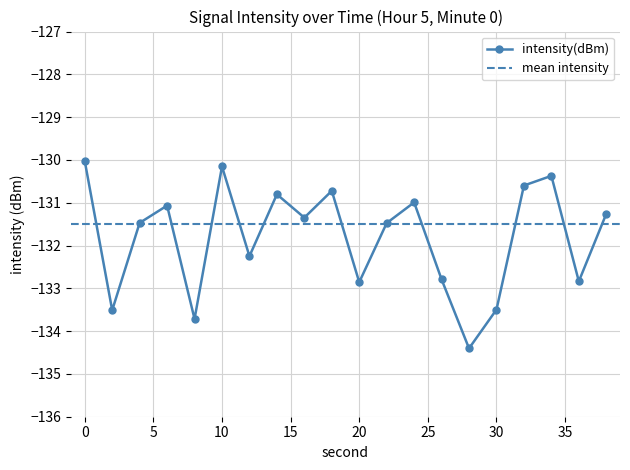

Is it true that the value at 10 is -130.2?

True